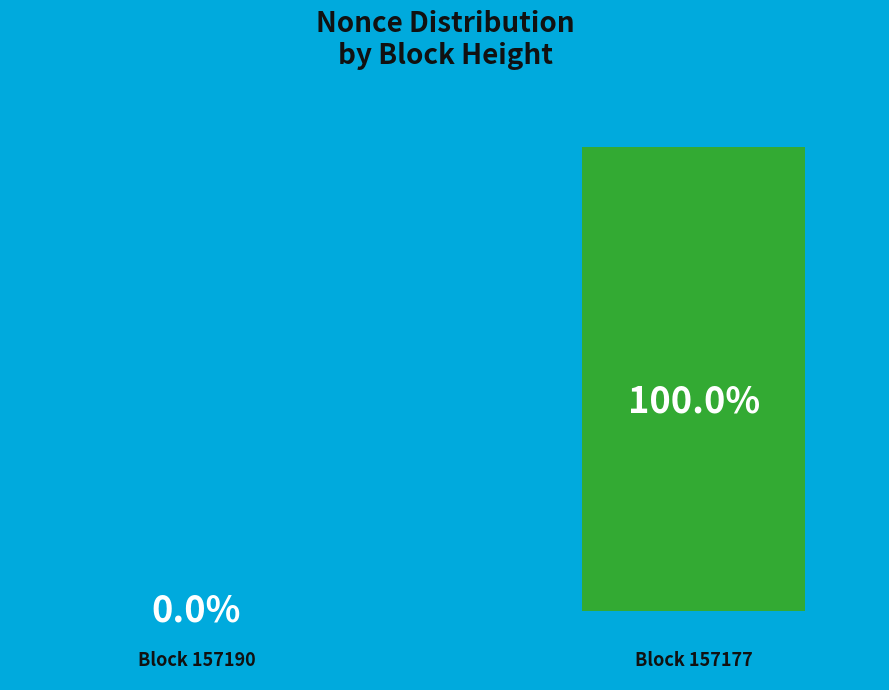

Count the number of slices in the pie.

2